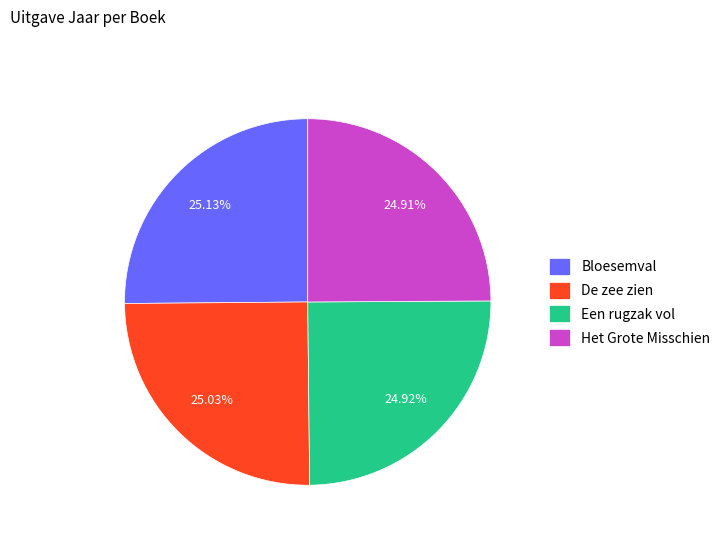

Is there any slice that represents more than half of the pie?

No